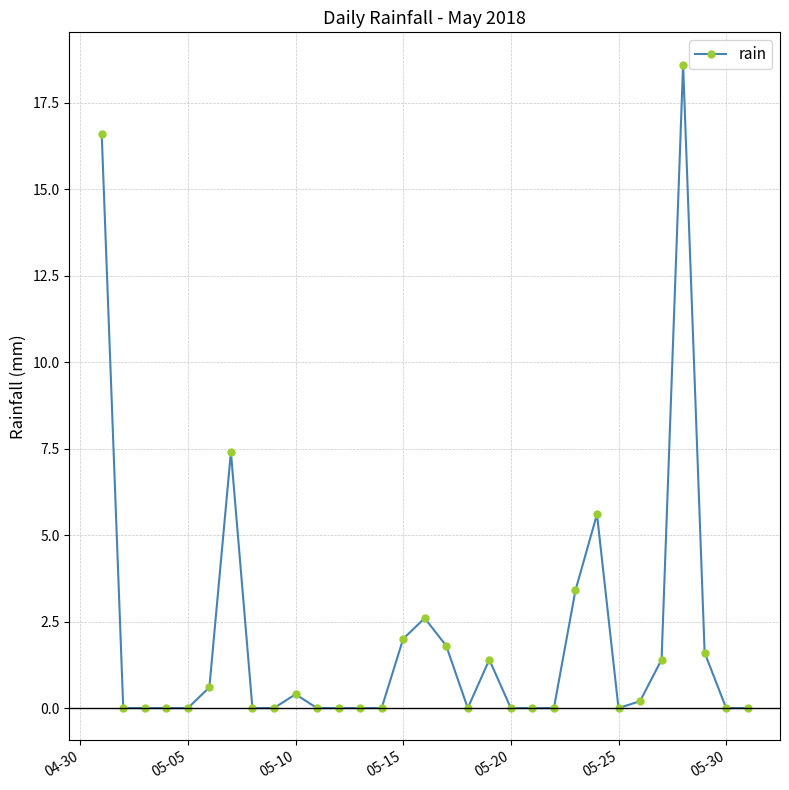

What is the value of the 24th point from the left?

5.6